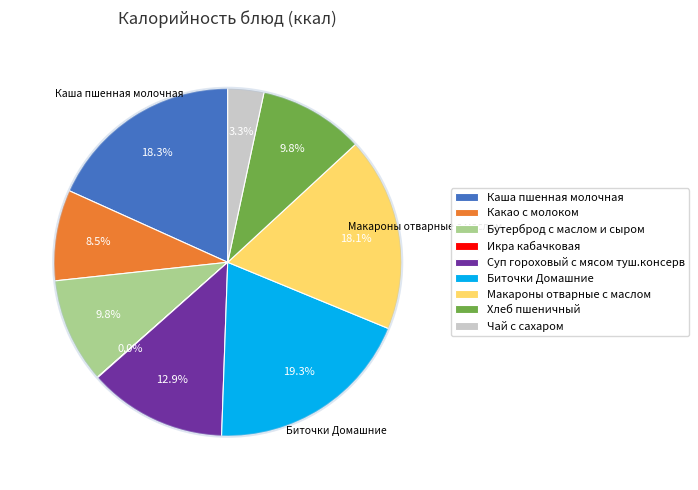

To the nearest percent, what is the difference between the largest and smallest slice percentages?

19%